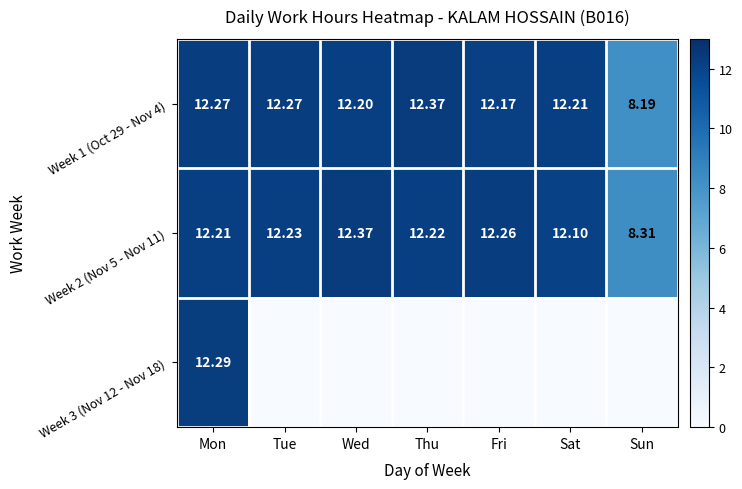

At how many categories does at least one series exceed 10?

6